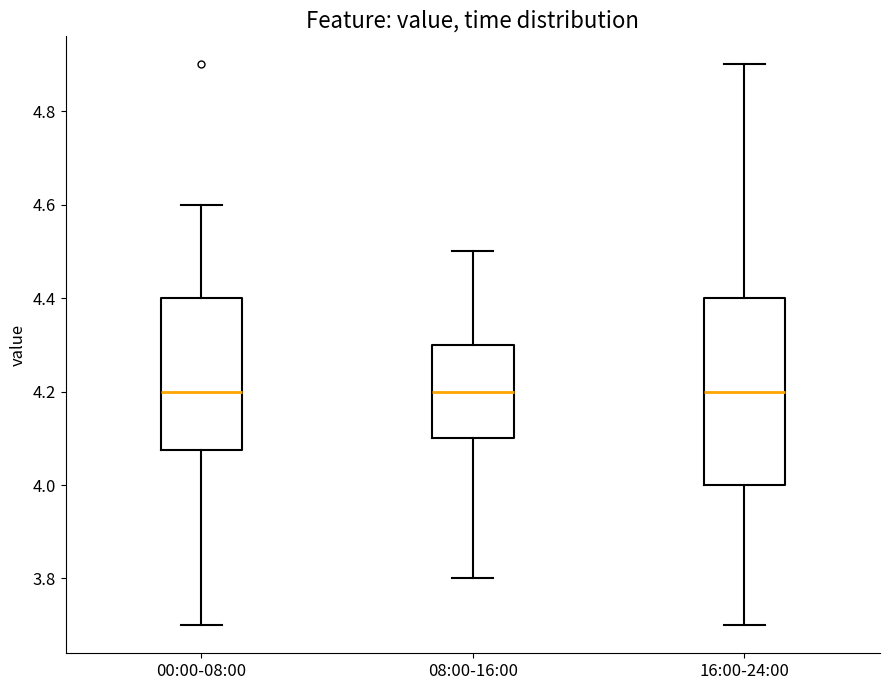

Where is the lower edge of the box for 16:00-24:00 on the y-axis? The values are not printed on the chart, so give them approximately, as read against the axis.

4.00